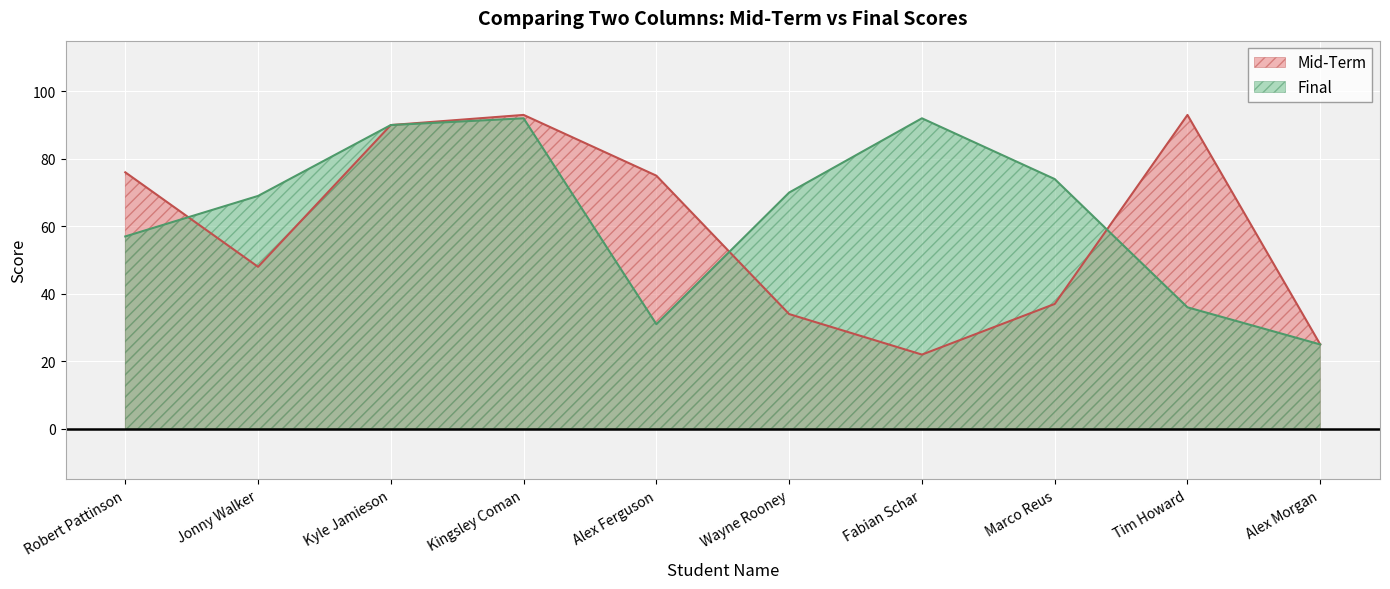

Where is the first local maximum for Final?

Kingsley Coman